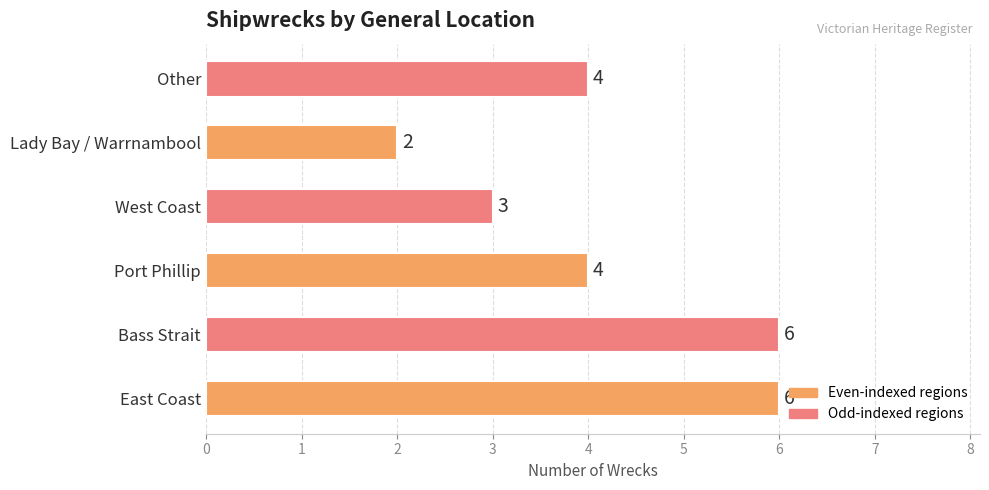

Count the values in the range 3 to 6.

5